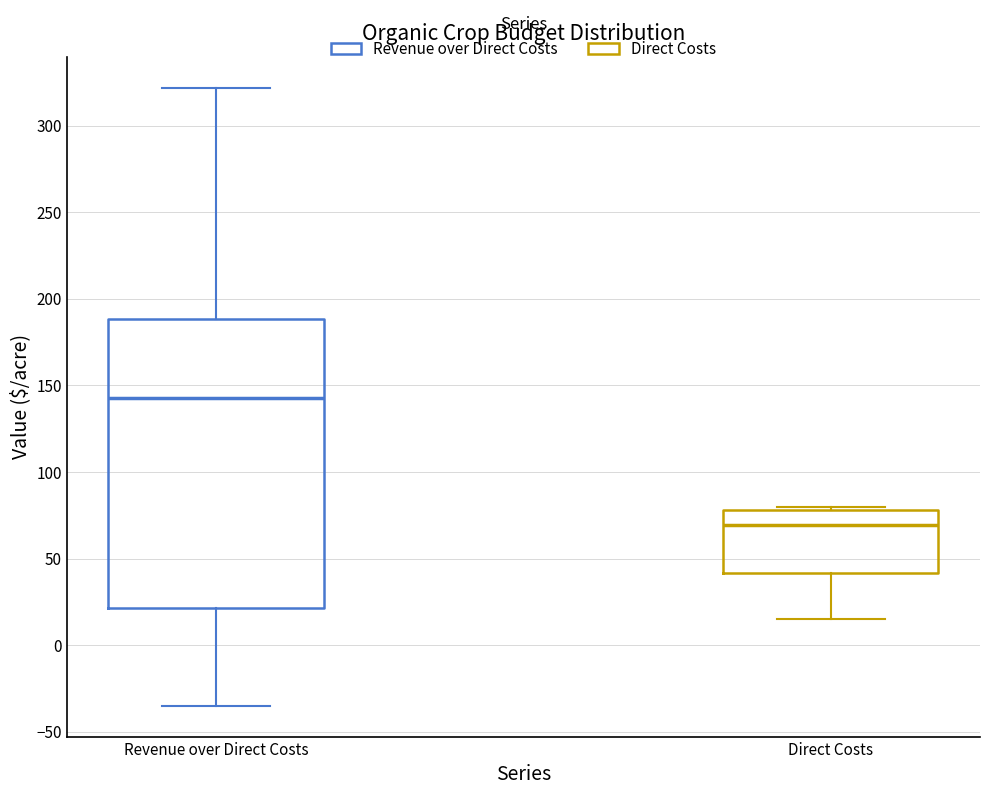

Reading left to right, transcribe this box plot: for each box, give where its median line is, the range the box spans, and where its two whiskers end, as read against the y-axis. The values are not printed on the chart, so give them approximately, as read against the axis.

Revenue over Direct Costs: median 145, box 20 to 190, whiskers -35 to 320
Direct Costs: median 70, box 40 to 80, whiskers 15 to 80 (just above the box's upper edge)